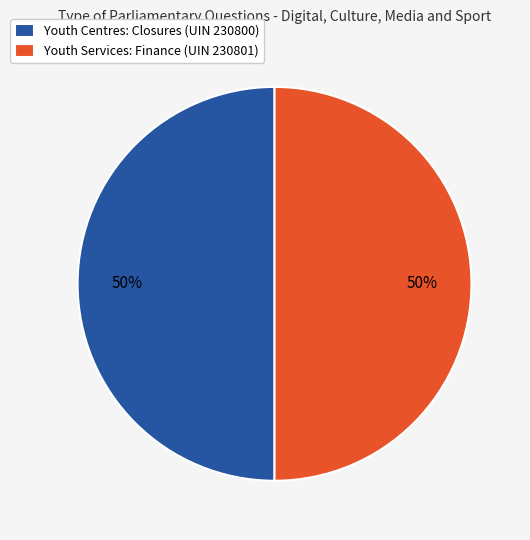

What percentage is the Youth Services: Finance (UIN 230801) slice, to the nearest percent?

50%